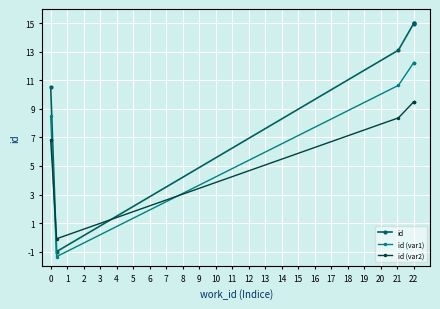

Which category has the lowest value in the id (var1) series?

1